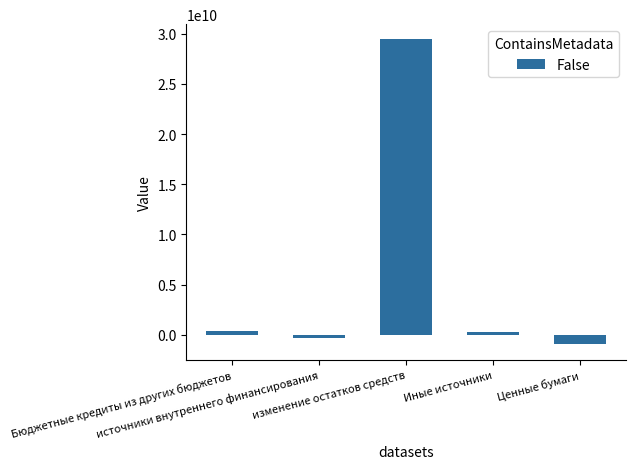

Which has a higher value, изменение остатков средств or Ценные бумаги?

изменение остатков средств